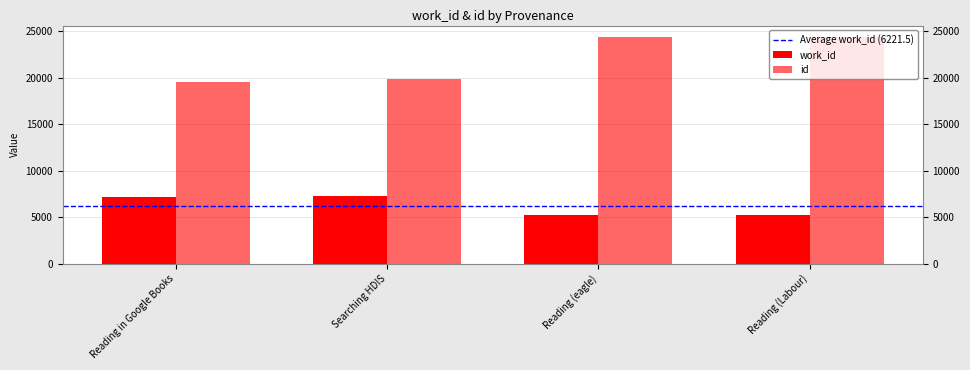

The work_id series shows 3606 at Reading in Google Books. True or false?

False